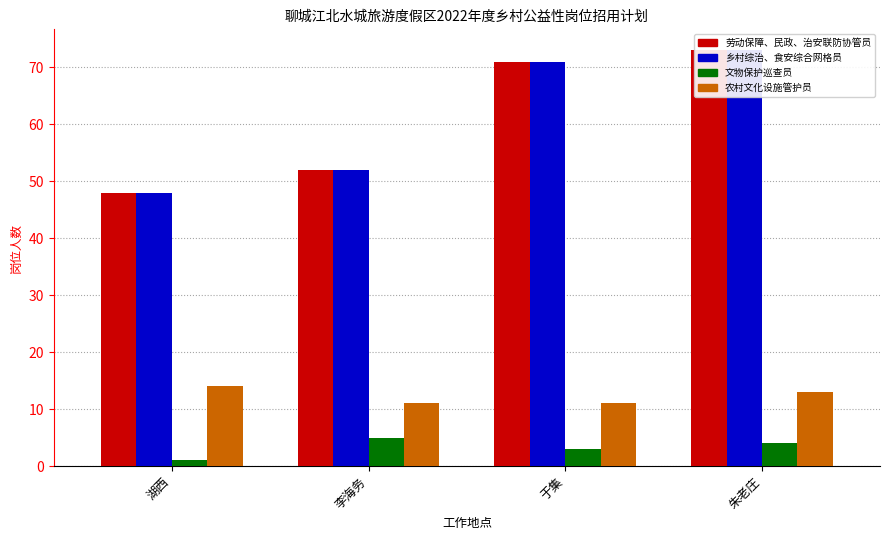

How many data points in 劳动保障、民政、治安联防协管员 are above 71?

1